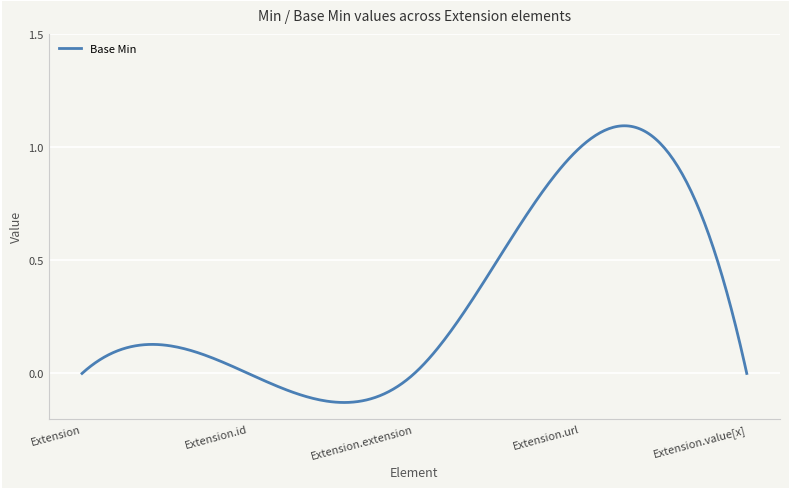

What is the difference between the maximum and minimum values?

1.2